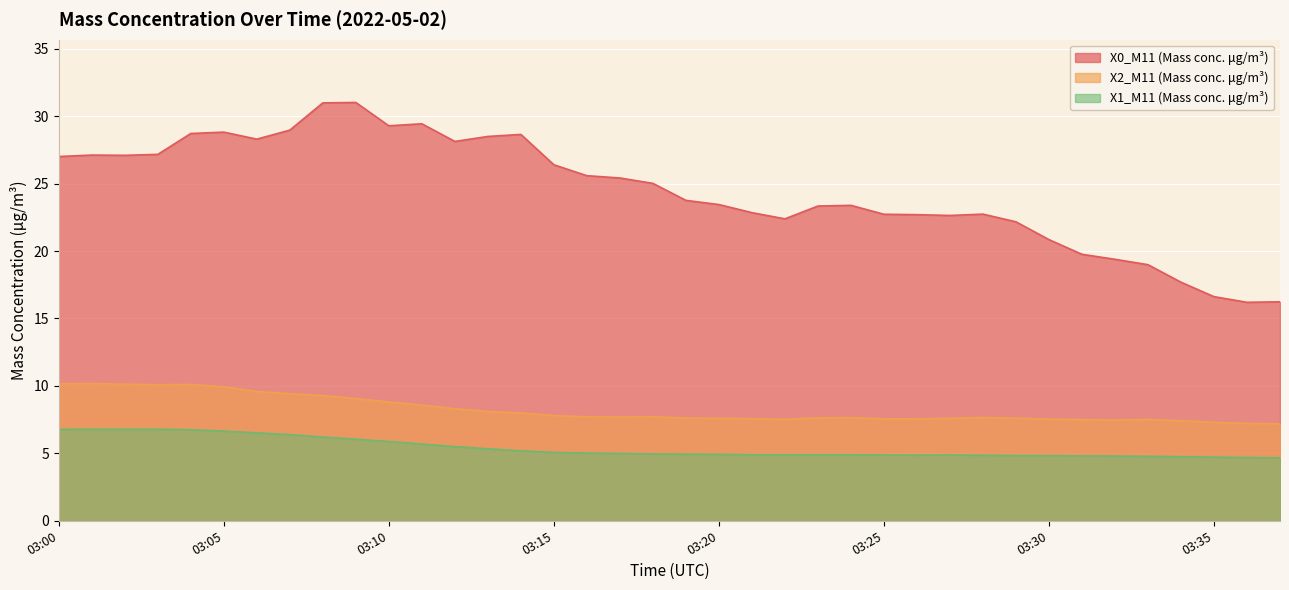

The X0_M11 (Mass conc. μg/m³) series shows 15.5 at 03:25. True or false?

False